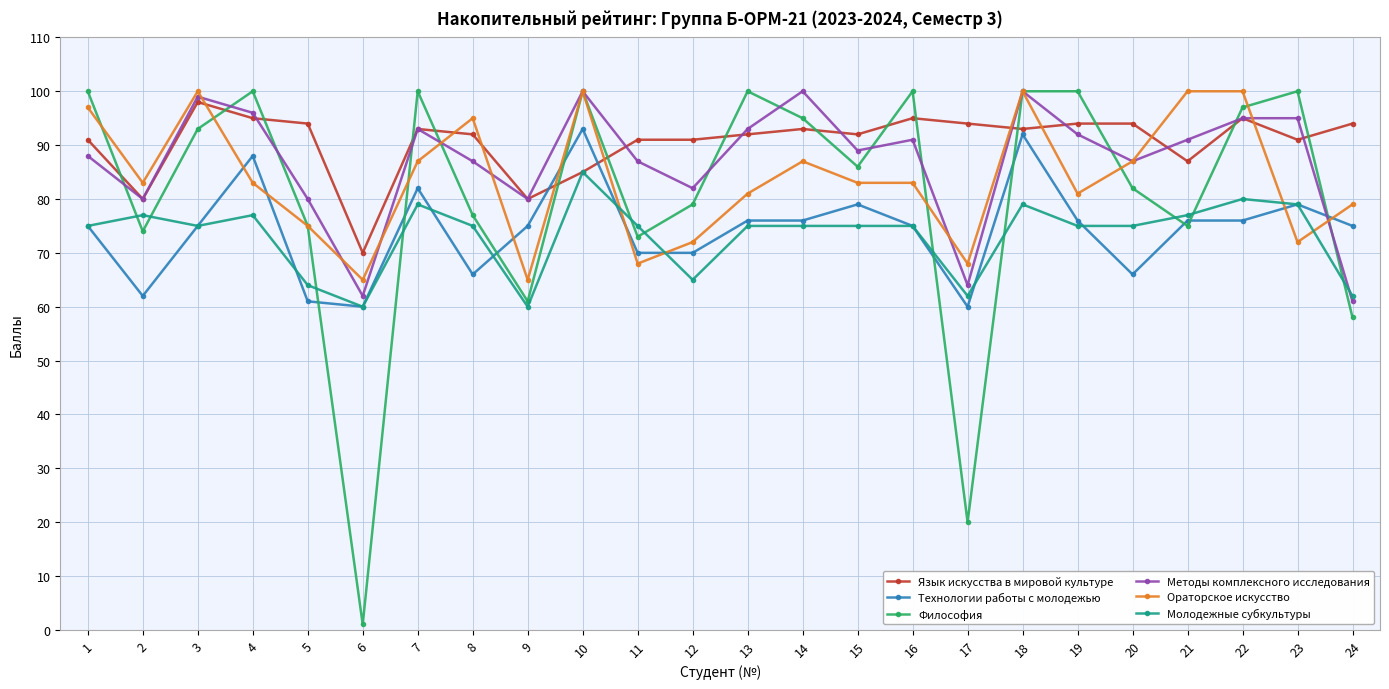

What is the value of the Философия point at the 2nd from the left?

74